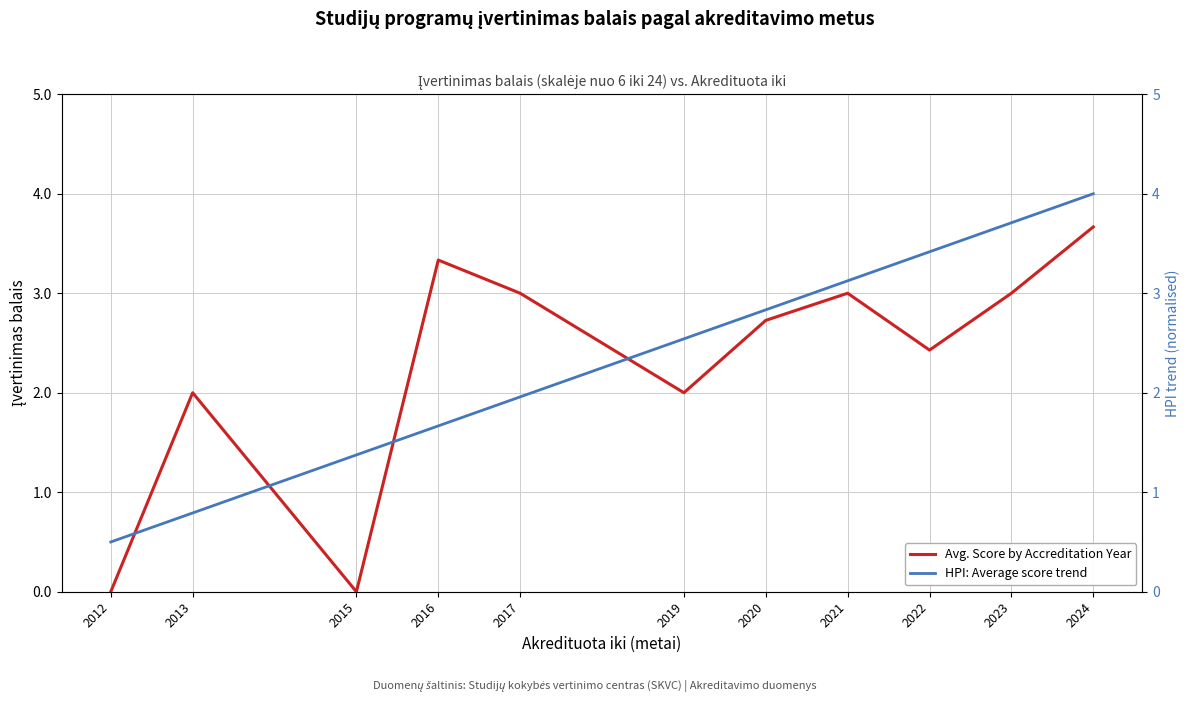

The HPI: Average score trend series shows 1.4 at 2015. True or false?

True